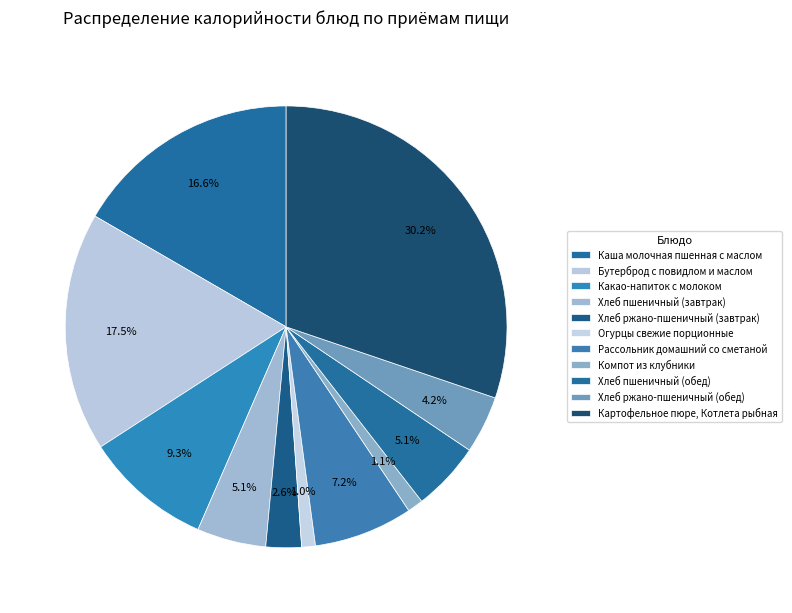

Count the number of slices in the pie.

11